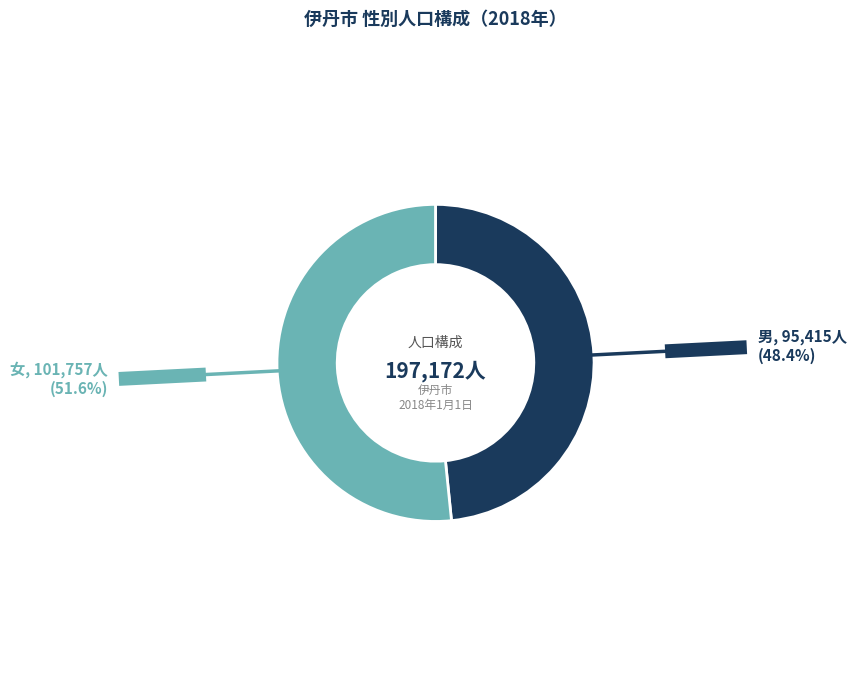

Does any single category account for the majority?

Yes